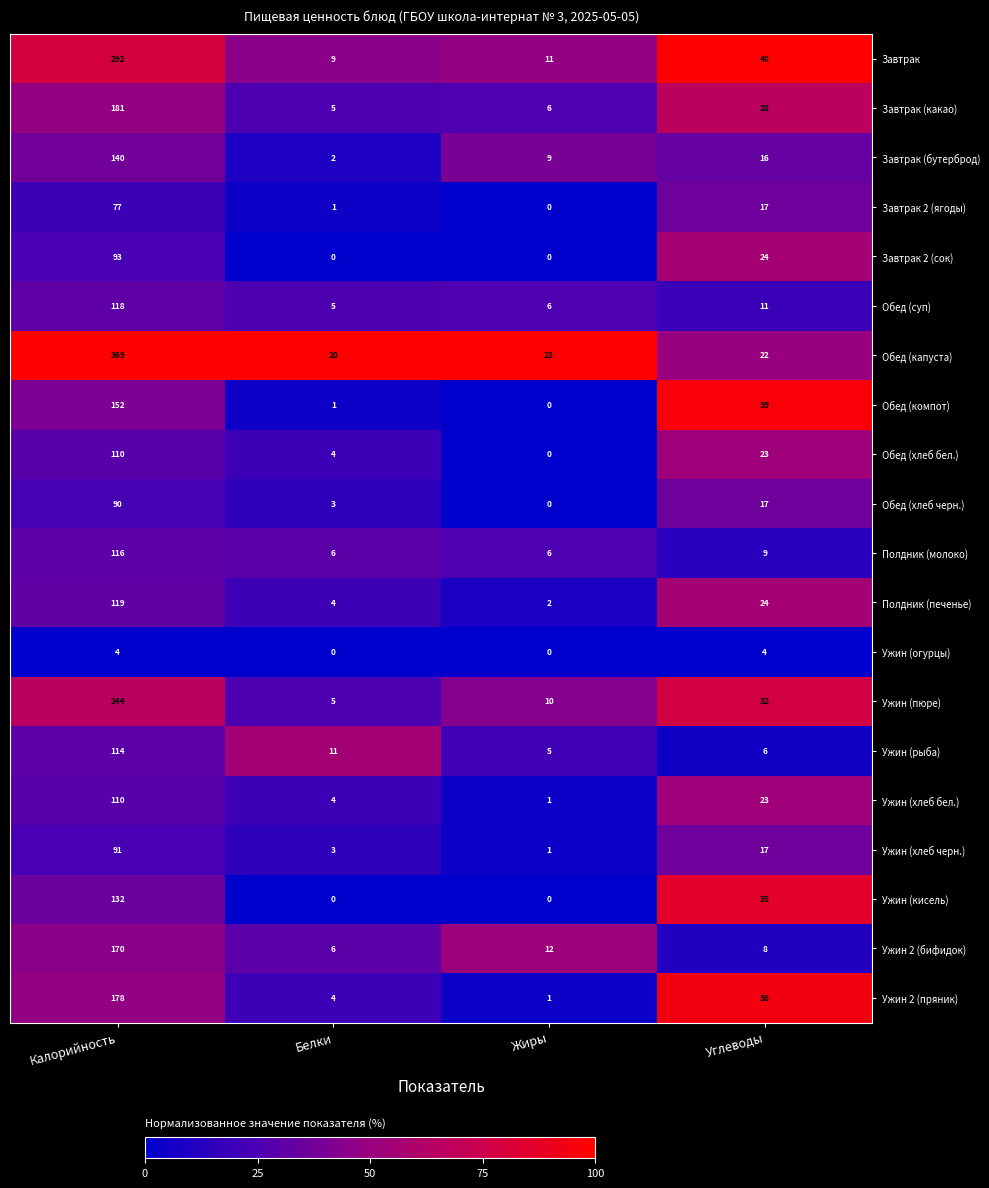

Is it true that Полдник (печенье) equals 24 at Углеводы?

True